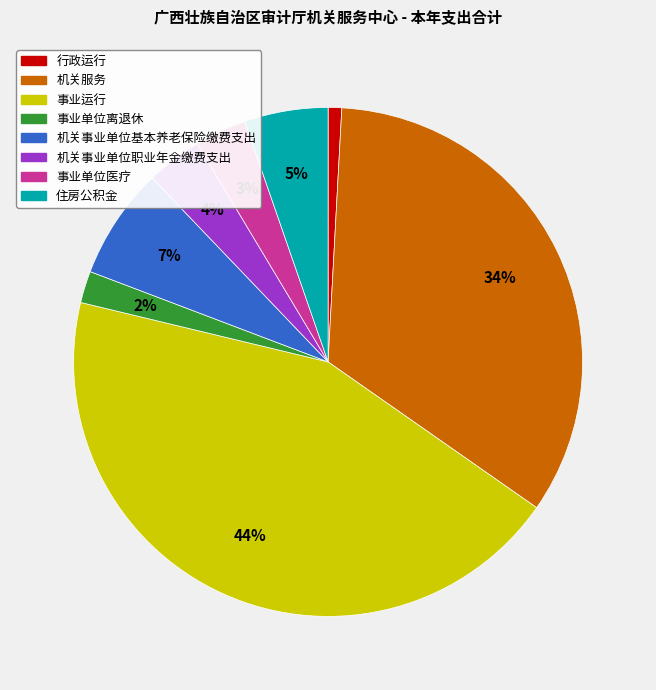

To the nearest percent, what percentage of the pie is 事业单位医疗?

3%